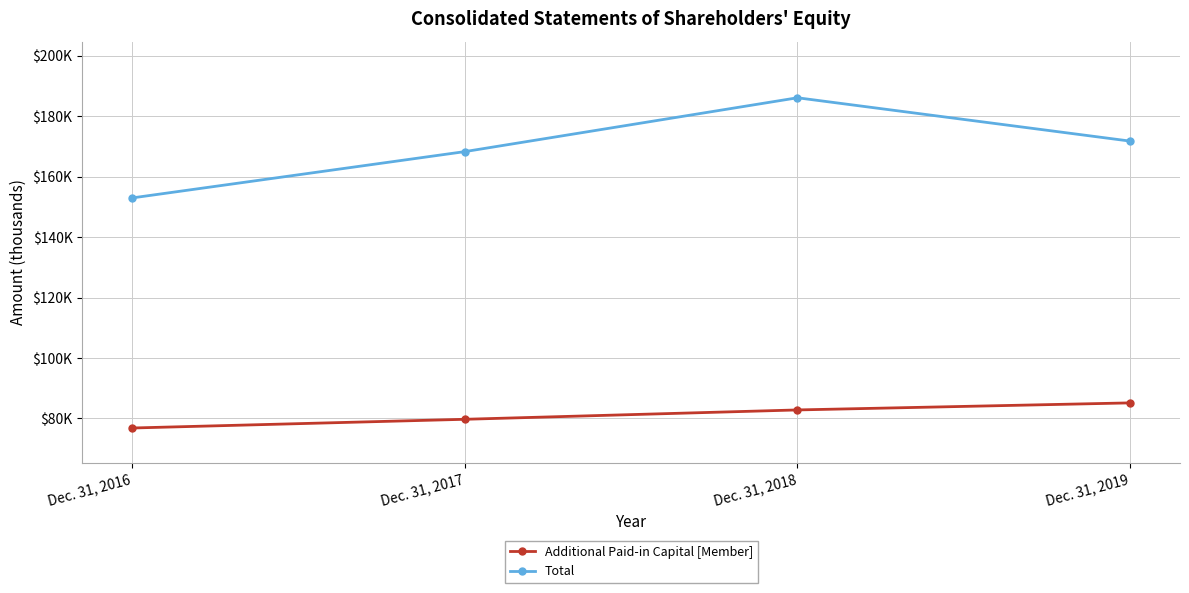

What are all the series names shown in the legend?

Additional Paid-in Capital [Member], Total